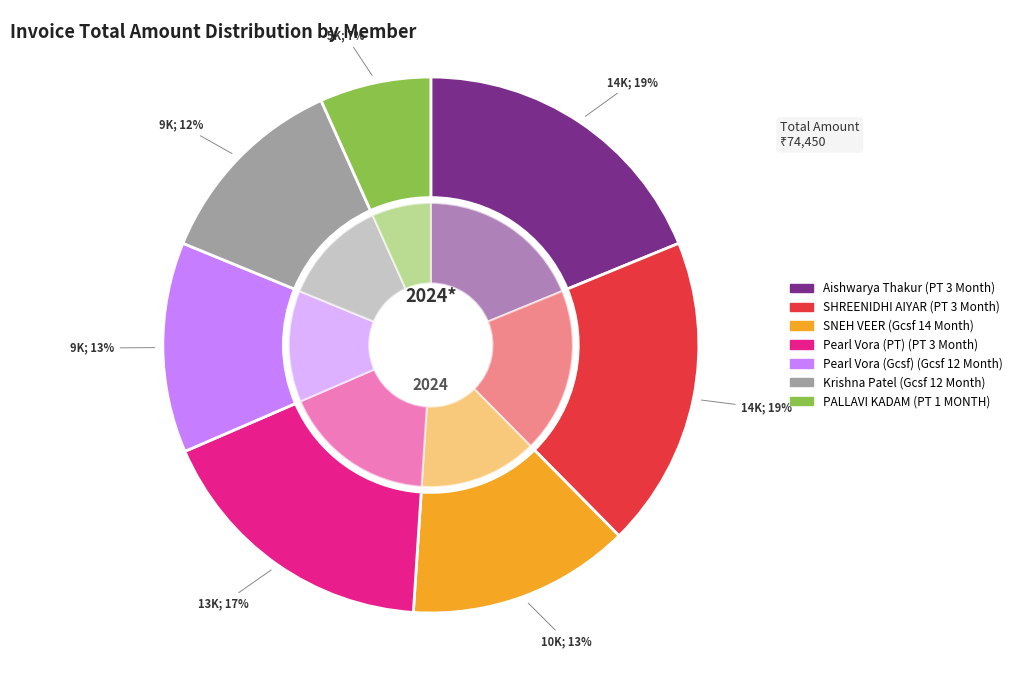

How many segments does this pie chart have?

7